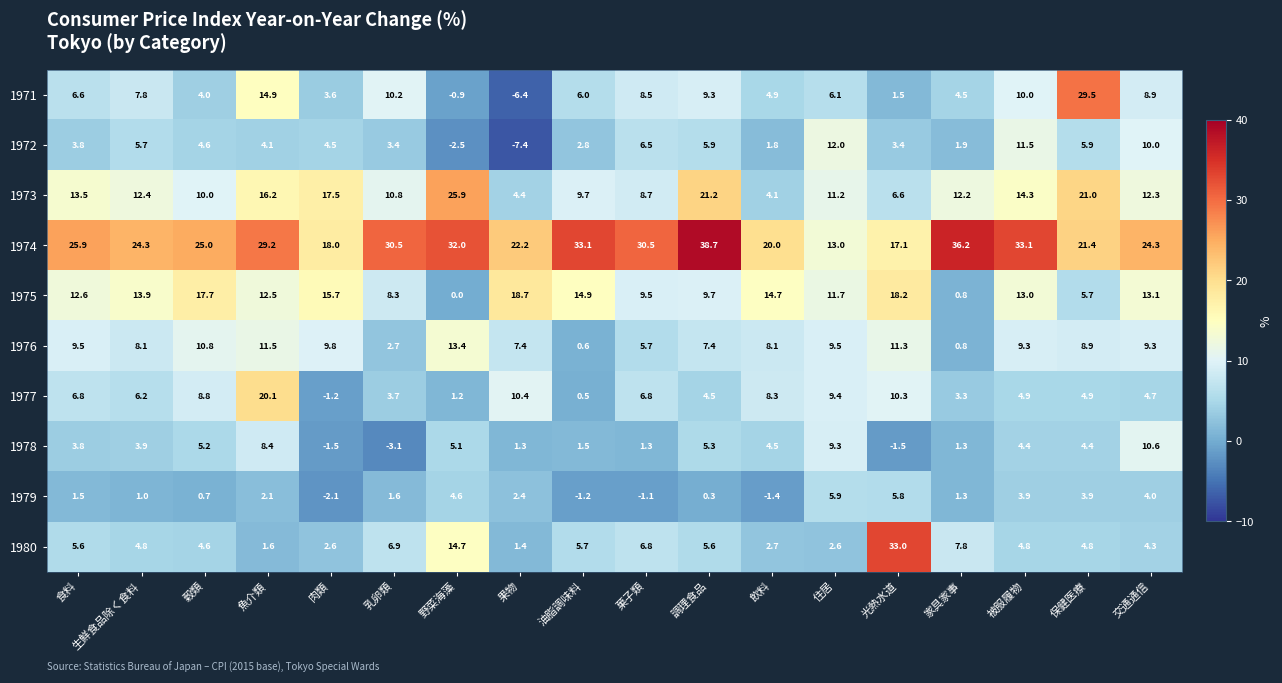

What is the greatest value displayed?

38.7